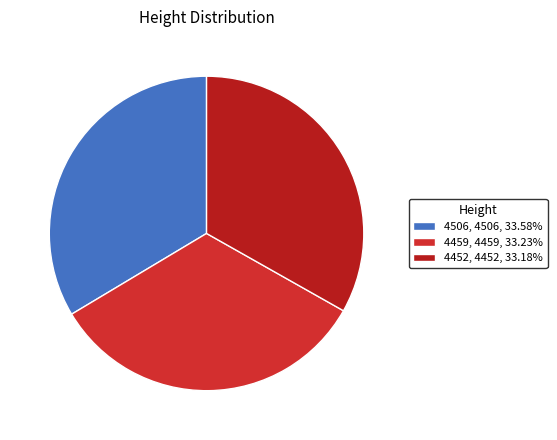

Is 4459 the majority of the pie?

No